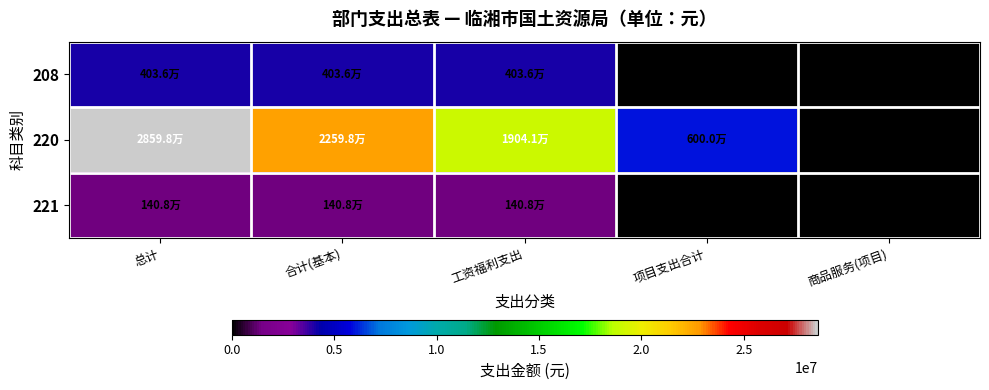

Rank the categories by 208 value from lowest to highest.

项目支出合计, 商品服务(项目), 总计, 合计(基本), 工资福利支出